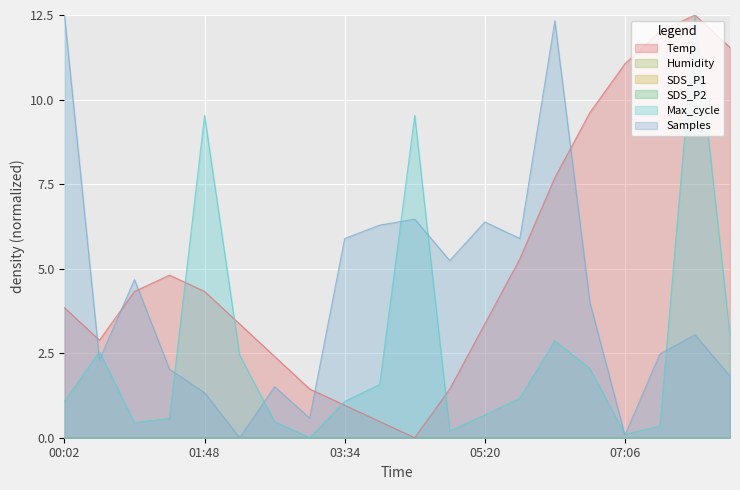

Reading left to right, what are all the values shown in this chart?

Temp: 00:02=3.8	00:29=2.9	00:55=4.3	01:22=4.8	01:48=4.3	02:15=3.4	02:41=2.4	03:08=1.4	03:34=1.0	04:01=0.5	04:27=0.0	04:54=1.4	05:20=3.4	05:47=5.3	06:13=7.7	06:40=9.6	07:06=11.1	07:33=12.0	07:59=12.5	08:26=11.5
Max_cycle: 00:02=1.1	00:29=2.5	00:55=0.4	01:22=0.6	01:48=9.5	02:15=2.4	02:41=0.5	03:08=0.0	03:34=1.1	04:01=1.6	04:27=9.5	04:54=0.2	05:20=0.7	05:47=1.2	06:13=2.9	06:40=2.0	07:06=0.1	07:33=0.3	07:59=12.5	08:26=3.0
Samples: 00:02=12.5	00:29=2.3	00:55=4.7	01:22=2.0	01:48=1.3	02:15=0.0	02:41=1.5	03:08=0.6	03:34=5.9	04:01=6.3	04:27=6.5	04:54=5.2	05:20=6.4	05:47=5.9	06:13=12.3	06:40=4.0	07:06=0.1	07:33=2.5	07:59=3.0	08:26=1.8